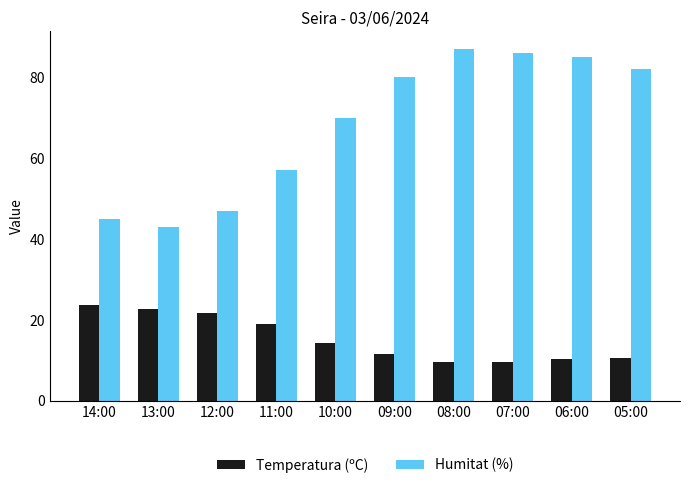

What is the total value across all series at 08:00?

96.7